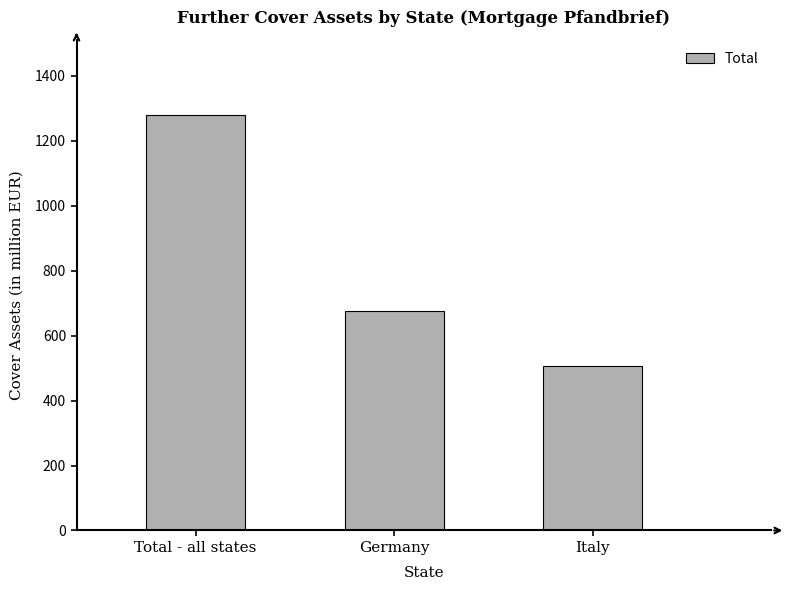

Reading right to left, transcribe all the data shown in this chart.

Italy=505.5	Germany=675.0	Total - all states=1280.5